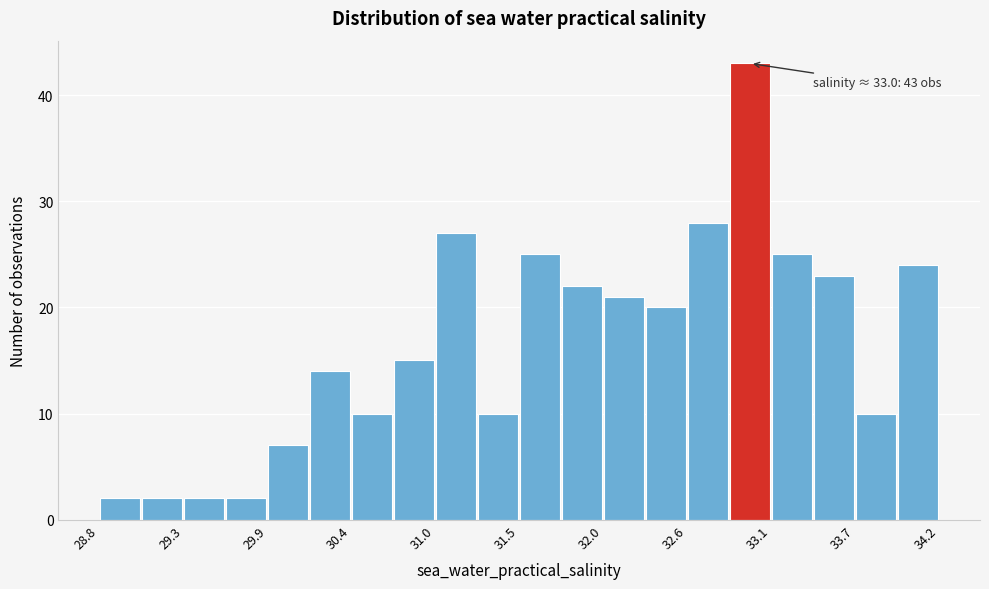

Around what value on the x-axis is the tallest bar? Give the approximate position of its centre, as read against the axis.

33.0